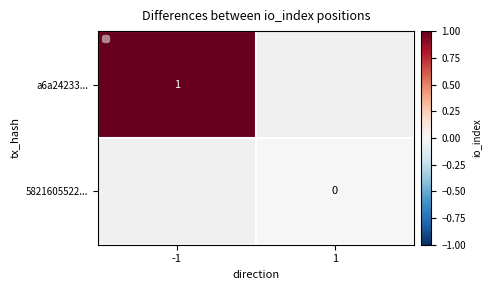

Is it true that a6a24233... equals 1 at -1?

True